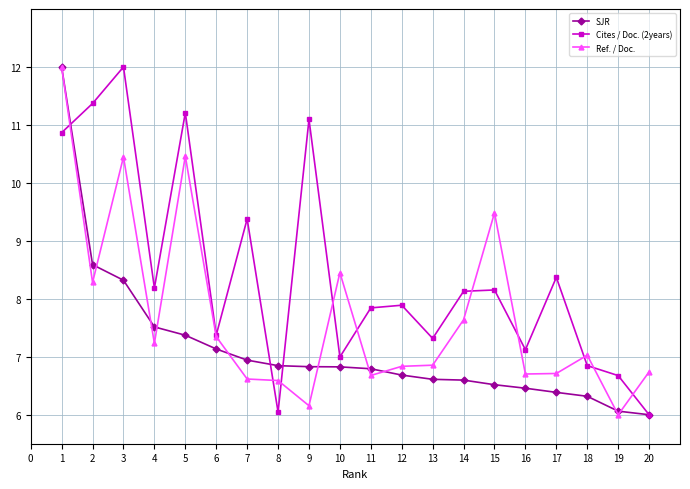

Rank the series by their average value, from highest to lowest.

Cites / Doc. (2years), Ref. / Doc., SJR